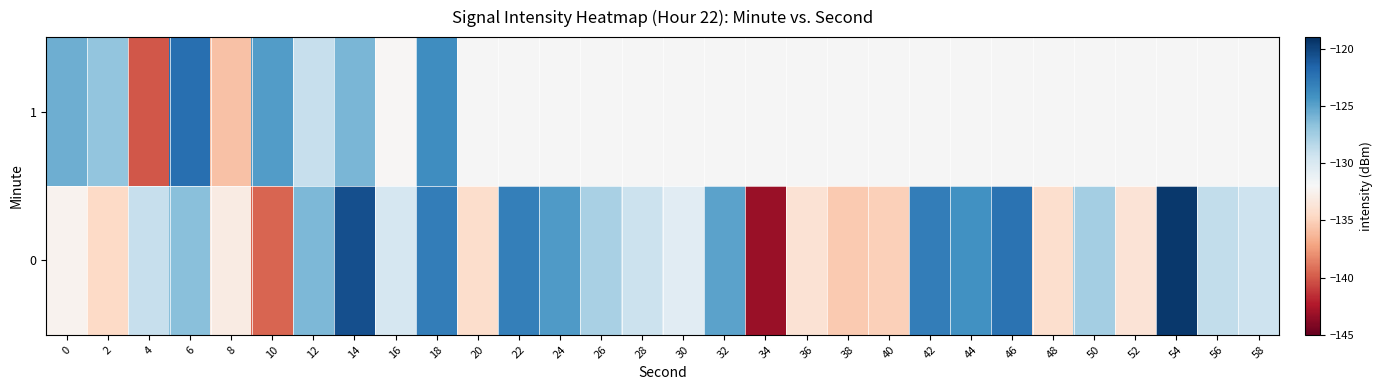

Rank the categories by 0 value from lowest to highest.

34, 10, 38, 40, 2, 20, 48, 36, 52, 8, 0, 30, 16, 58, 28, 4, 56, 26, 50, 6, 12, 32, 24, 44, 22, 18, 42, 46, 14, 54